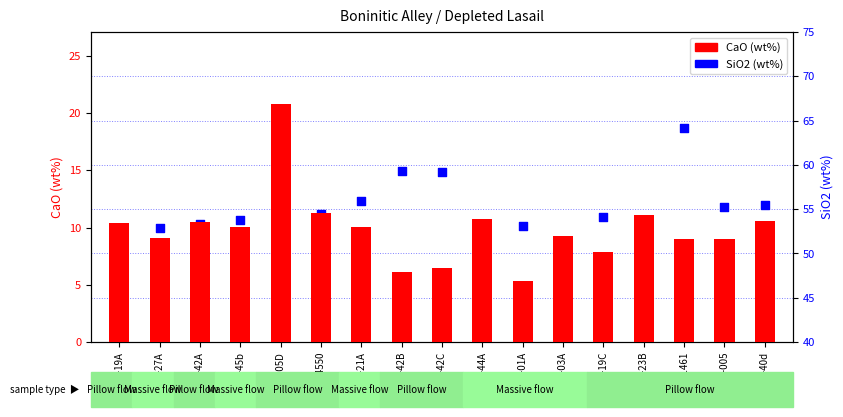

At how many categories does at least one series exceed 19?

17